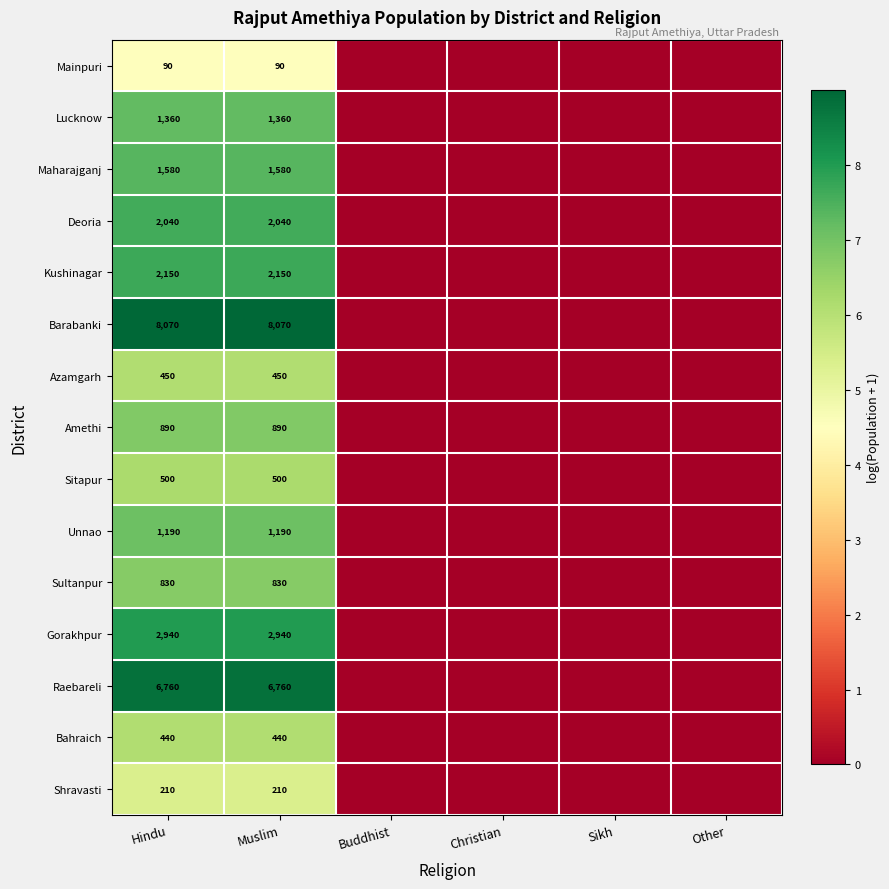

Is it true that Sultanpur equals 223 at Hindu?

False